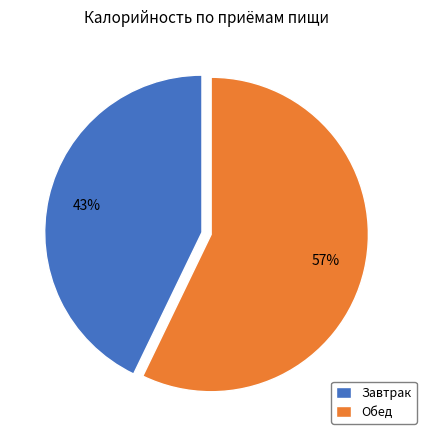

What is the smallest slice in the pie chart?

Завтрак